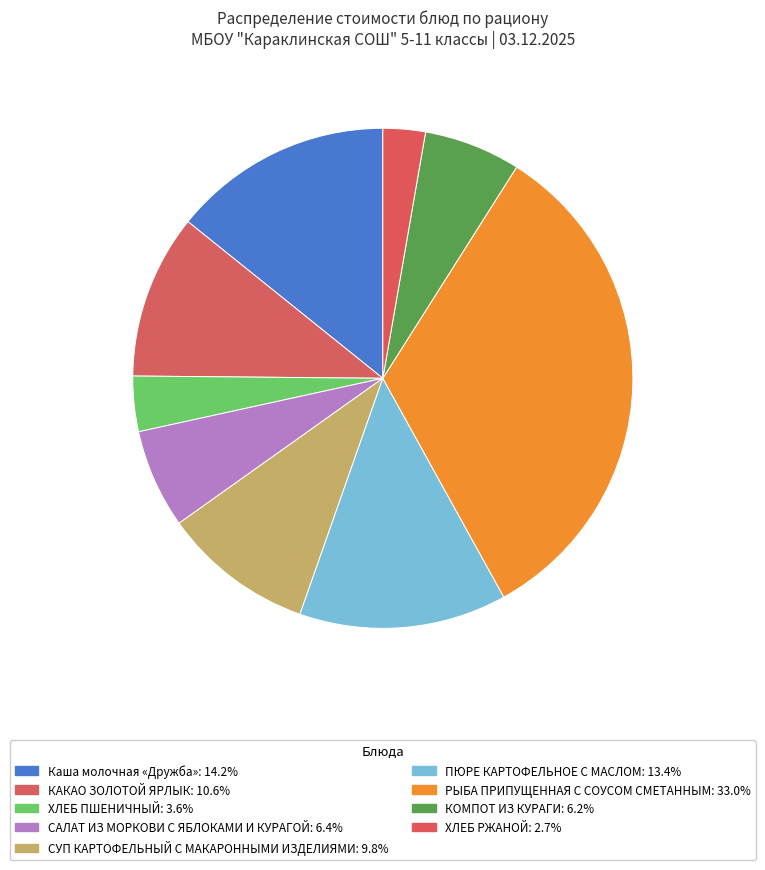

To the nearest percent, what is the average slice percentage?

11%